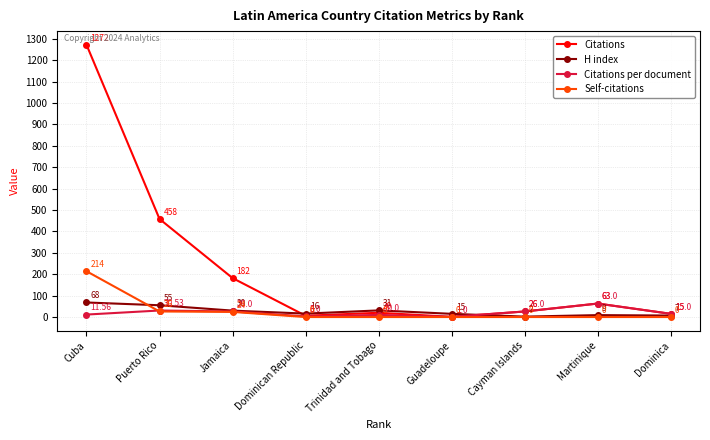

At how many categories does at least one series exceed 408?

2